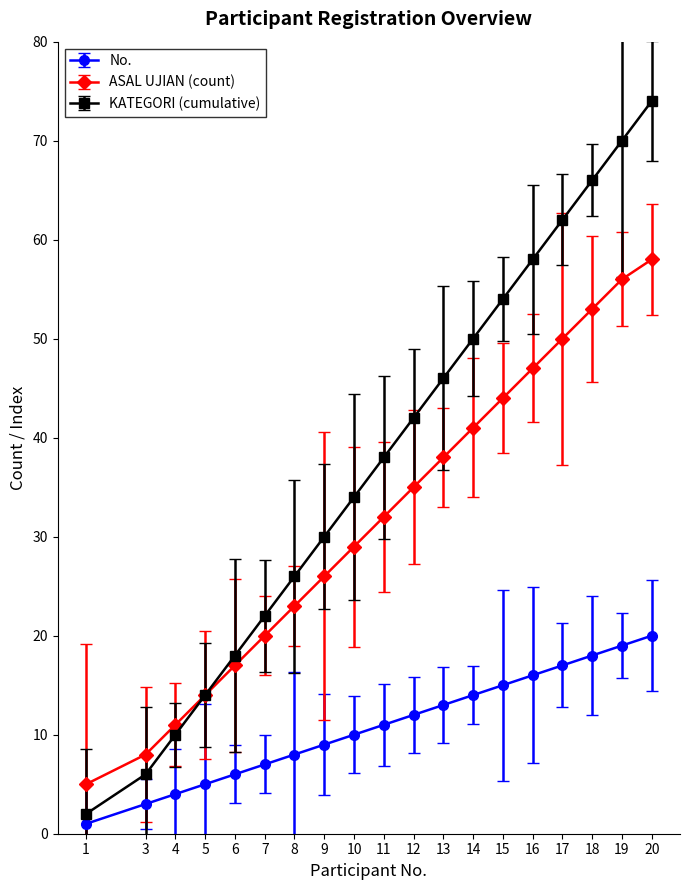

The value of KATEGORI (cumulative) at 14 is 50. True or false?

True